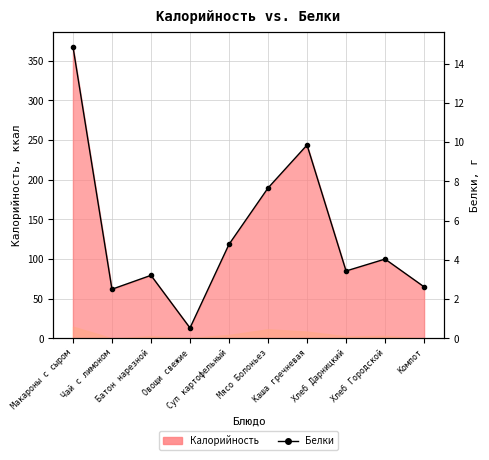

Rank the categories by value from highest to lowest.

Макароны с сыром, Каша гречневая, Мясо Болоньез, Суп картофельный, Хлеб Городской, Хлеб Дарницкий, Батон нарезной, Компот, Чай с лимоном, Овощи свежие